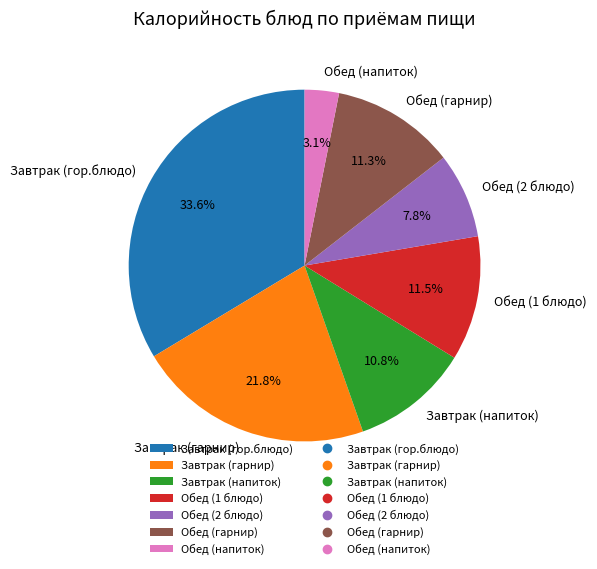

Between Завтрак (напиток) and Обед (напиток), which is larger?

Завтрак (напиток)